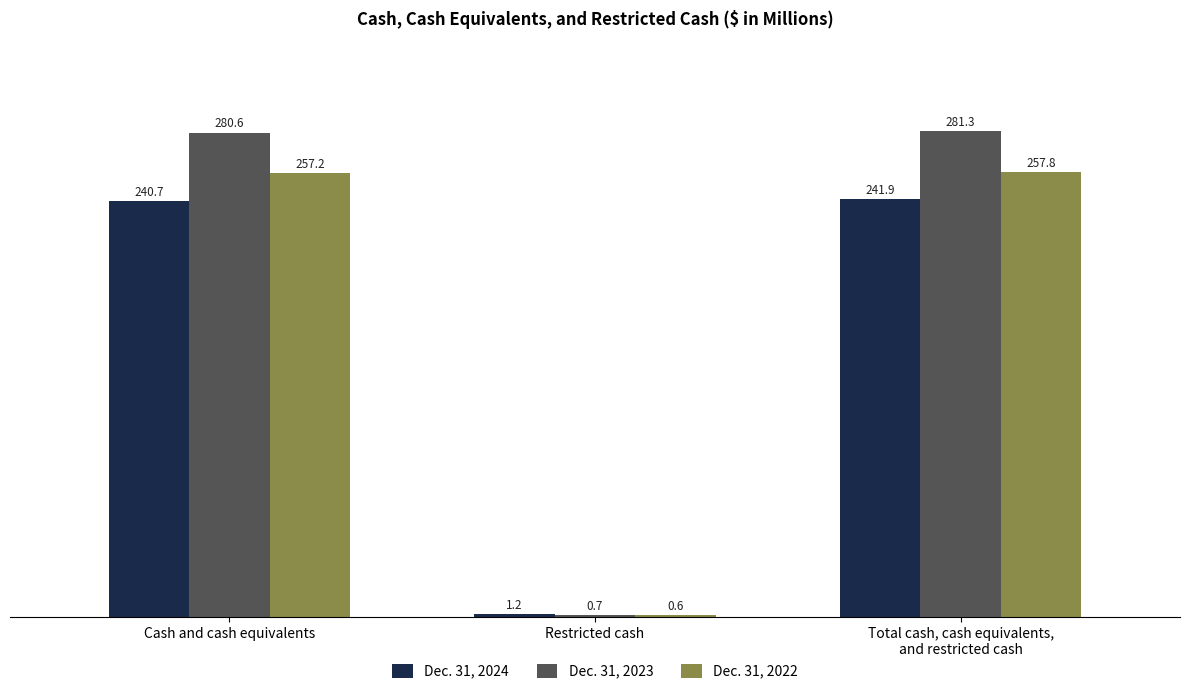

Between Cash and cash equivalents and Restricted cash, which series saw the biggest shift?

Dec. 31, 2023